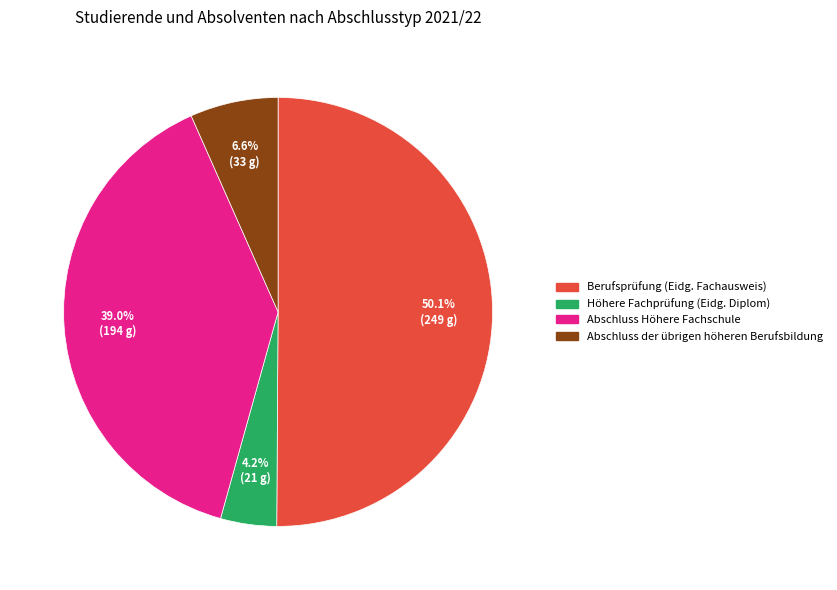

Is Höhere Fachprüfung (Eidg. Diplom) the majority of the pie?

No